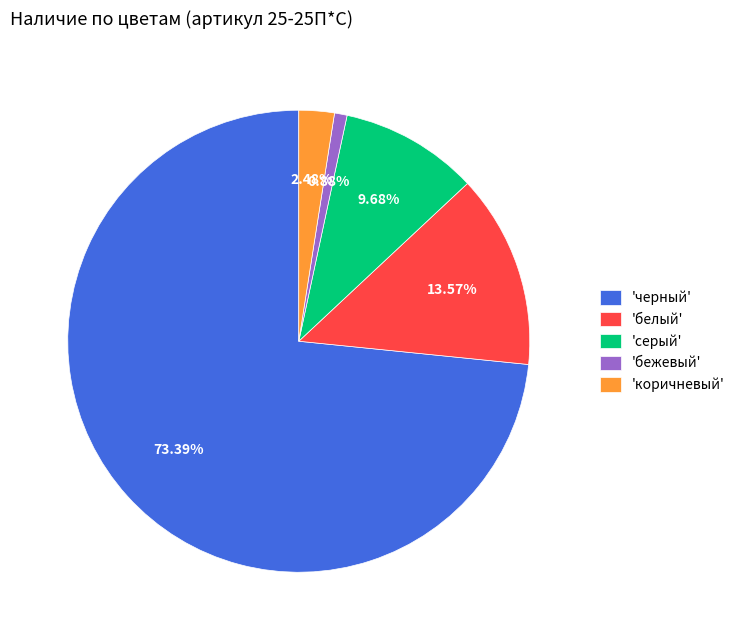

Does any single category account for the majority?

Yes